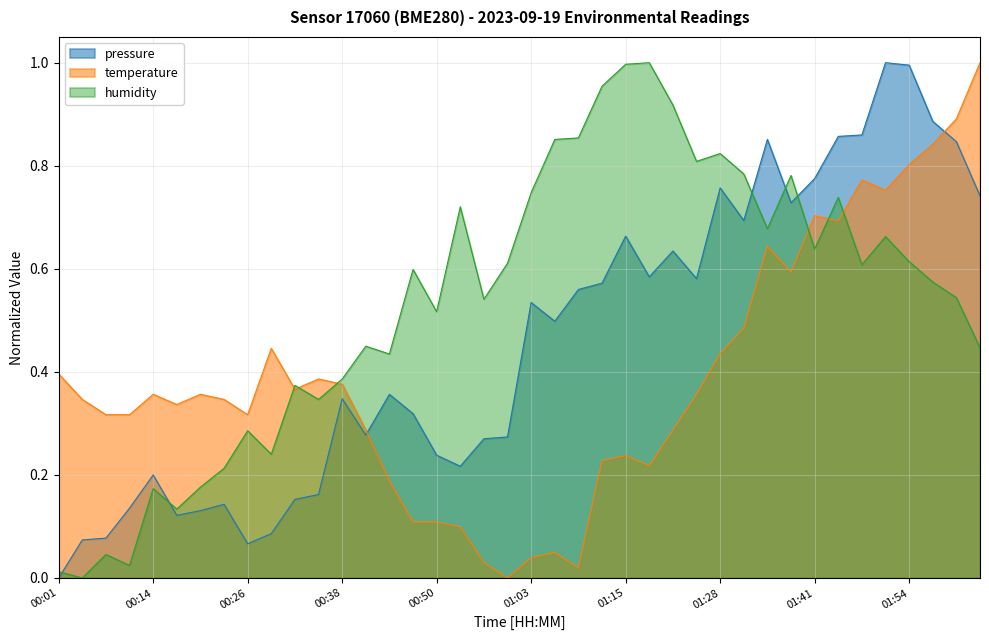

What is the label of the 9th point from the right?

01:38